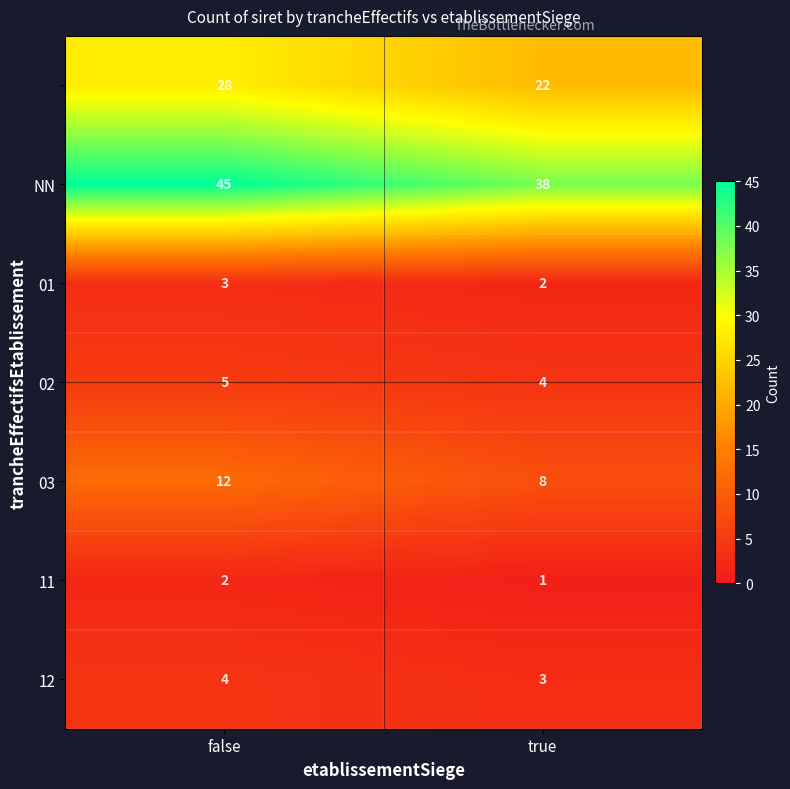

At which category is the sum across all series the highest?

false